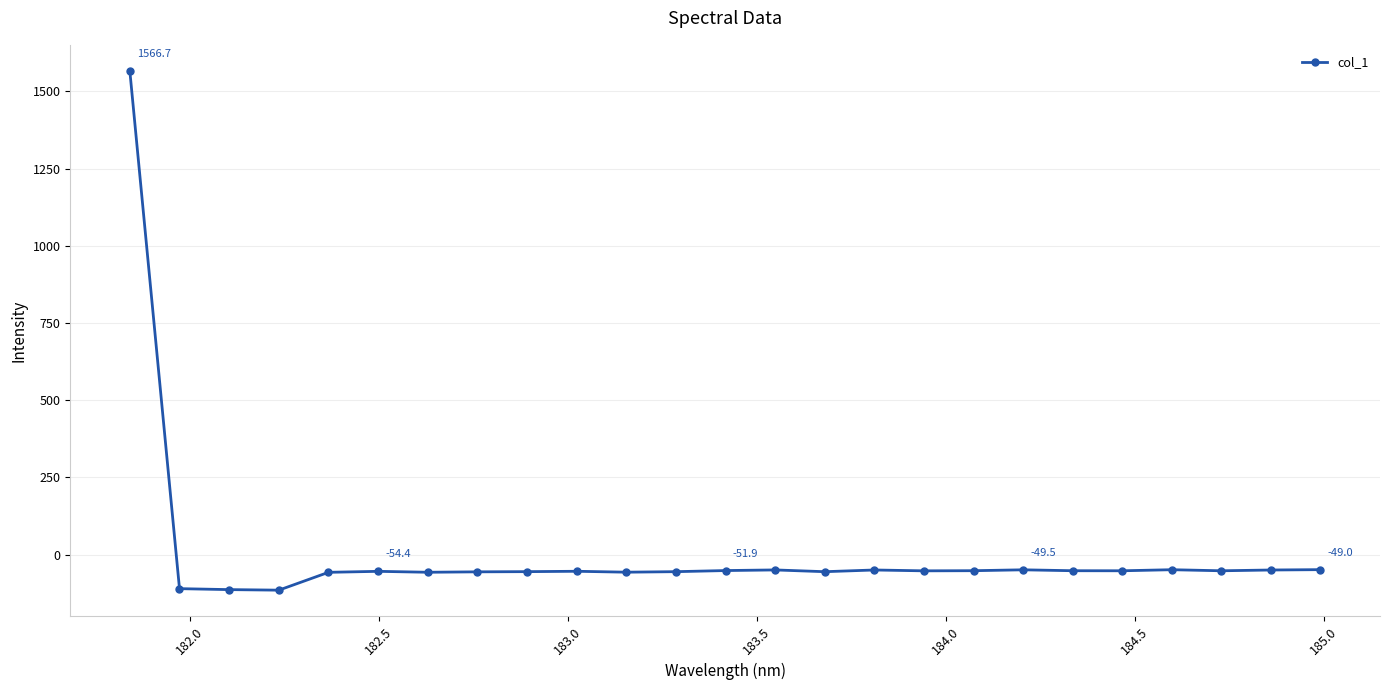

What is the maximum value shown in the chart?

1566.7